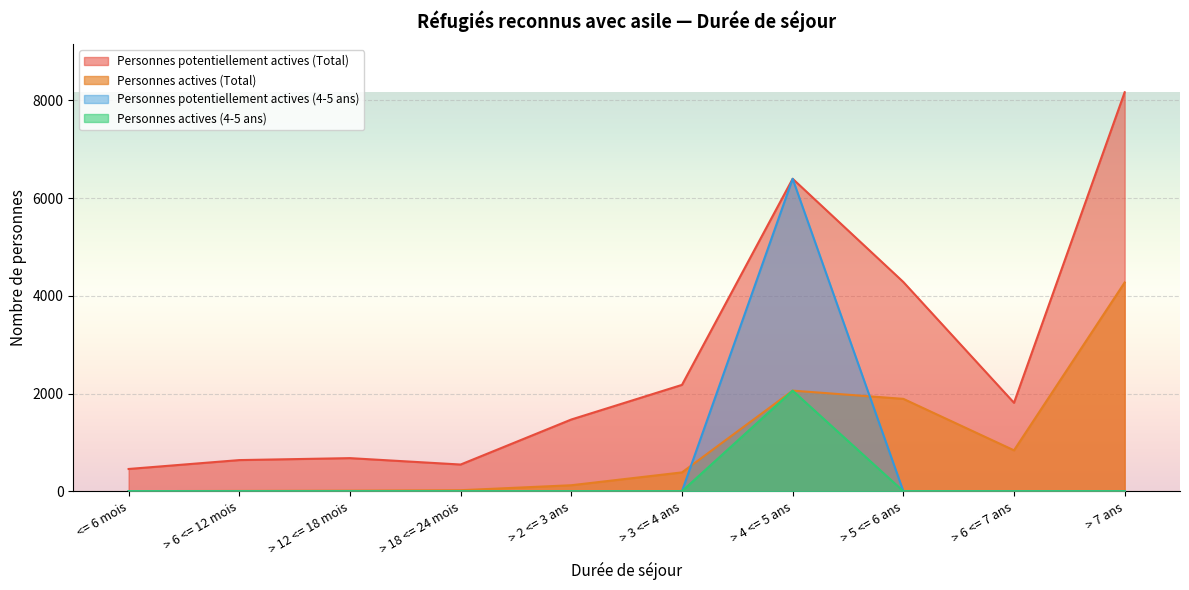

Which category has the lowest value in the Personnes potentiellement actives (4-5 ans) series?

<= 6 mois